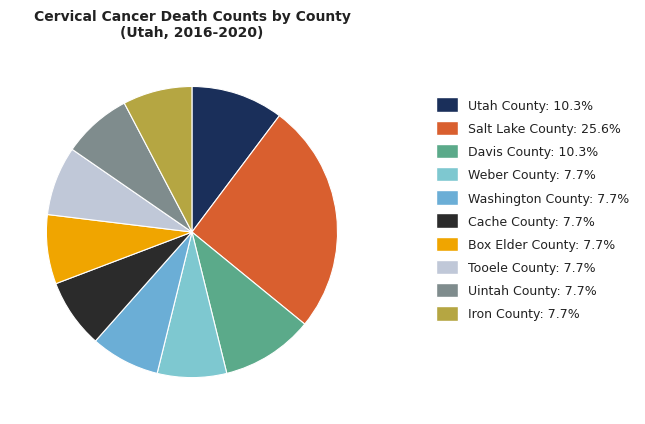

Is it true that Tooele County is 1% of the pie?

False